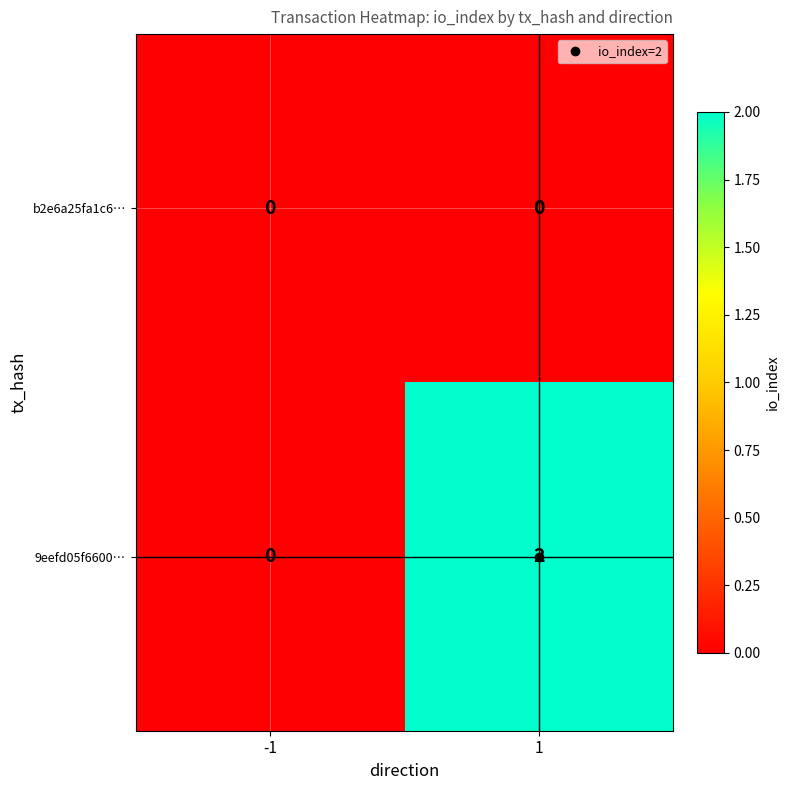

Count the number of categories in the chart.

2